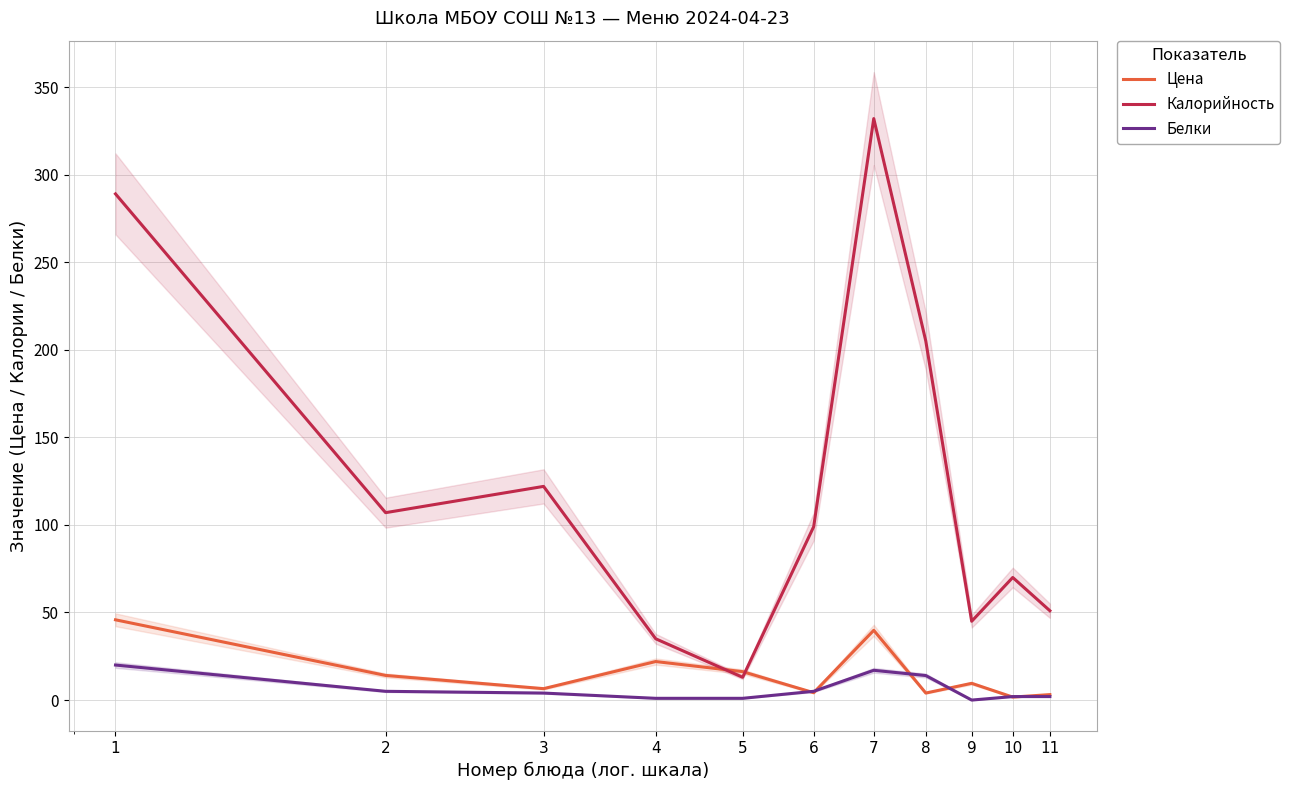

Reading left to right, transcribe all the data shown in this chart.

Цена: 1=45.8	2=14.1	3=6.5	4=22.0	5=16.2	6=4.2	7=39.8	8=4.0	9=9.6	10=1.7	11=3.1
Калорийность: 1=289.0	2=107.0	3=122.0	4=35.0	5=13.0	6=99.0	7=332.0	8=205.0	9=45.0	10=70.0	11=51.0
Белки: 1=20.0	2=5.0	3=4.0	4=1.0	5=1.0	6=5.0	7=17.0	8=14.0	9=0.0	10=2.0	11=2.0